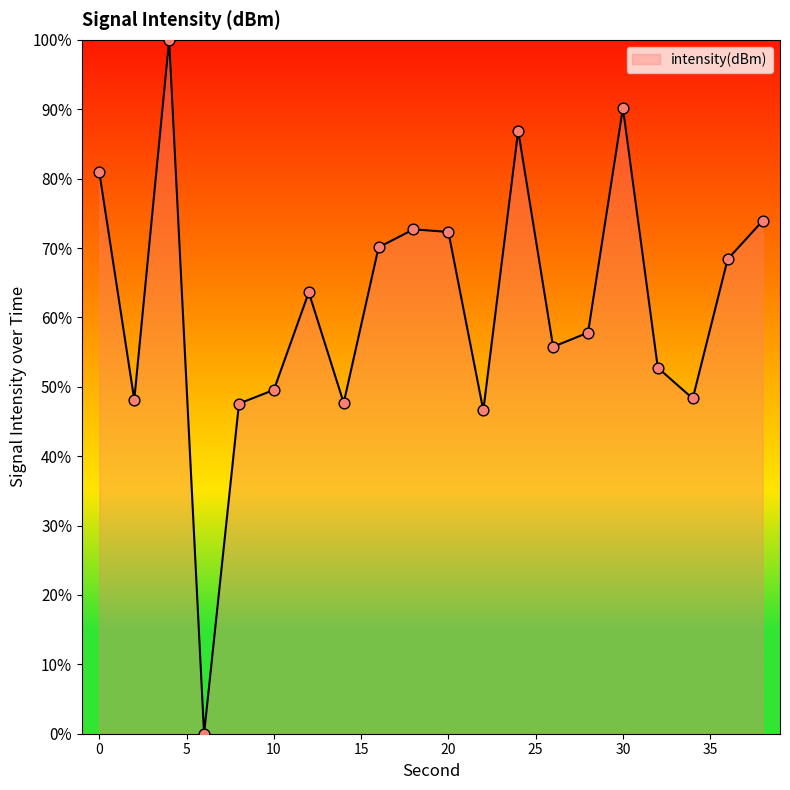

What is the difference between the maximum and minimum values?

100.0